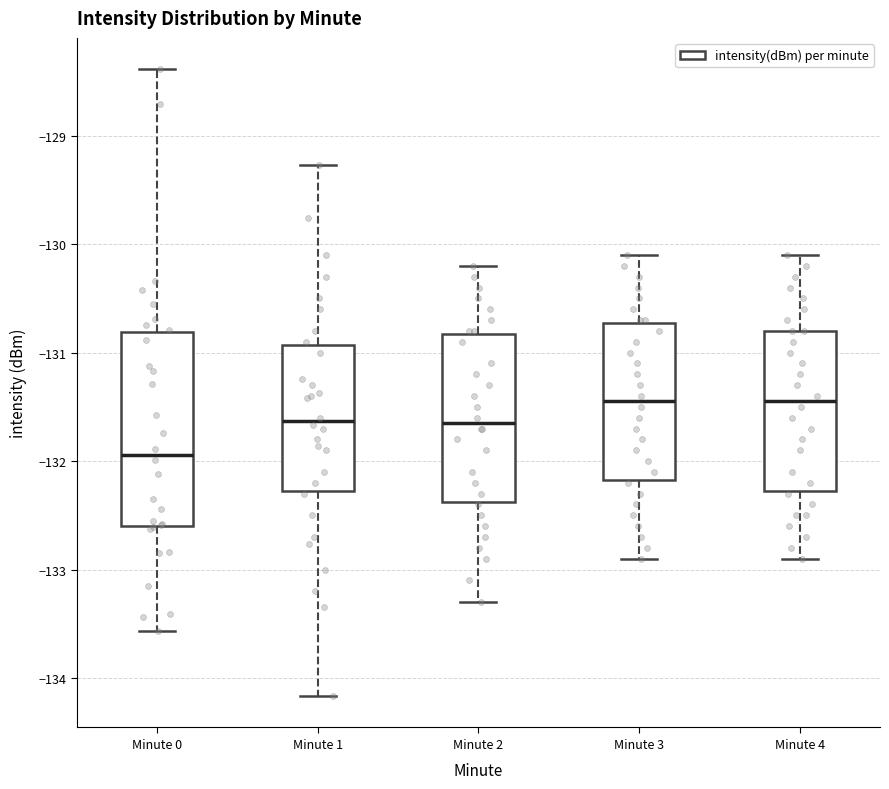

Reading left to right, read every box against the y-axis: the position of its median line, the range the box covers, and the ends of its whiskers. The values are not printed on the chart, so give them approximately, as read against the axis.

Minute 0: median -131.9, box -132.6 to -130.8, whiskers -133.6 to -128.4
Minute 1: median -131.6, box -132.3 to -130.9, whiskers -134.2 to -129.3
Minute 2: median -131.6, box -132.4 to -130.8, whiskers -133.3 to -130.2
Minute 3: median -131.4, box -132.2 to -130.7, whiskers -132.9 to -130.1
Minute 4: median -131.4, box -132.3 to -130.8, whiskers -132.9 to -130.1